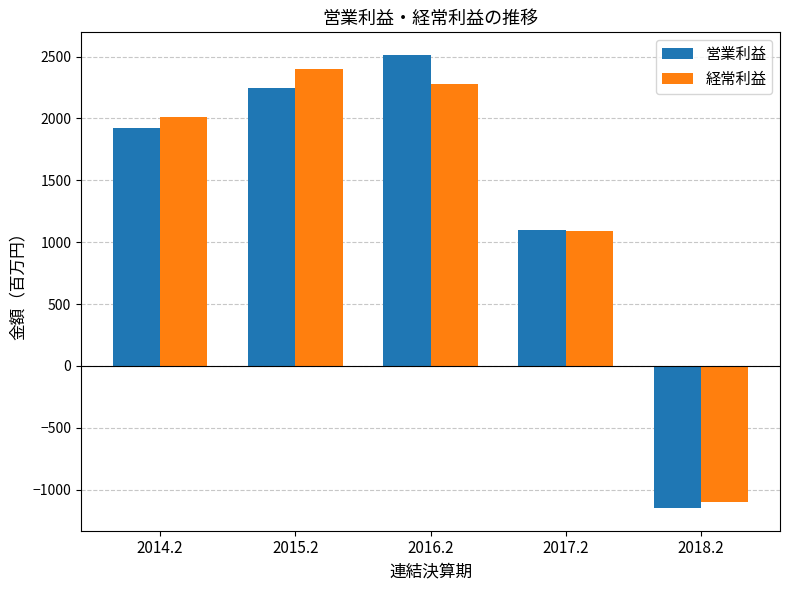

Is the value of 営業利益 at 2016.2 greater than the value of 経常利益 at 2015.2?

Yes